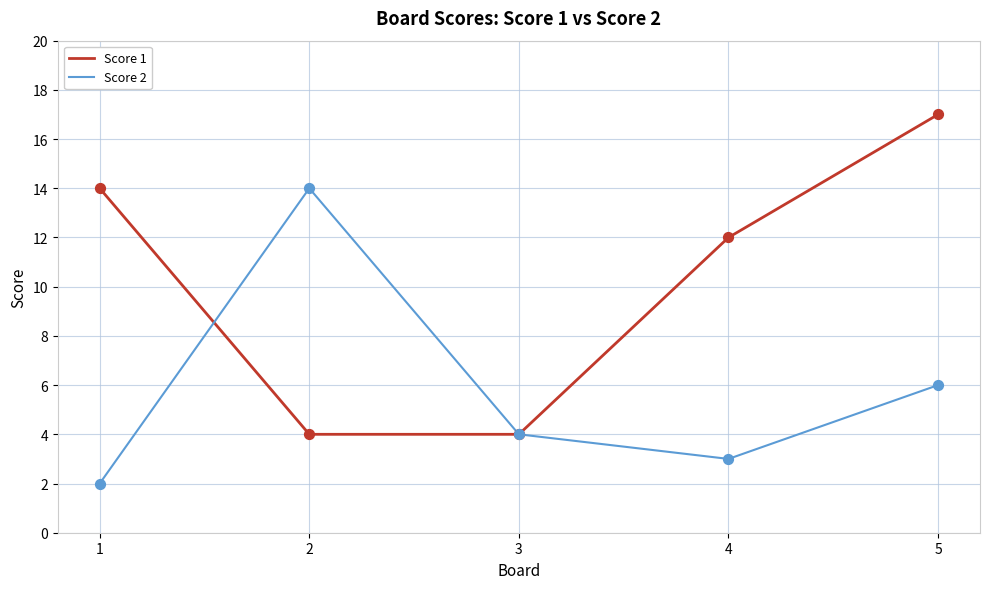

Which series has the largest range (max minus min)?

Score 1